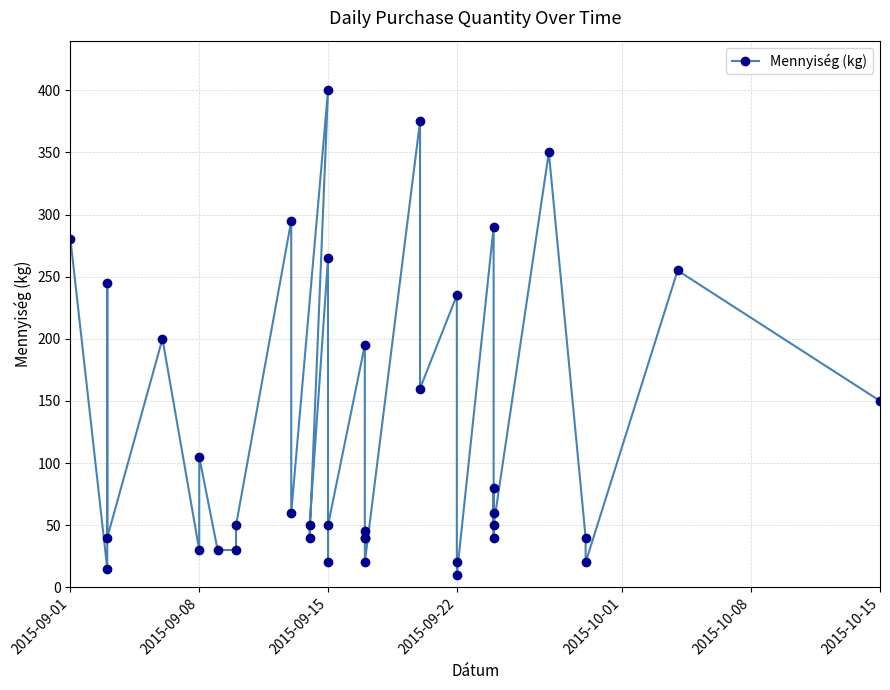

How many points are higher than both their immediate neighbors (excluding endpoints)?

14